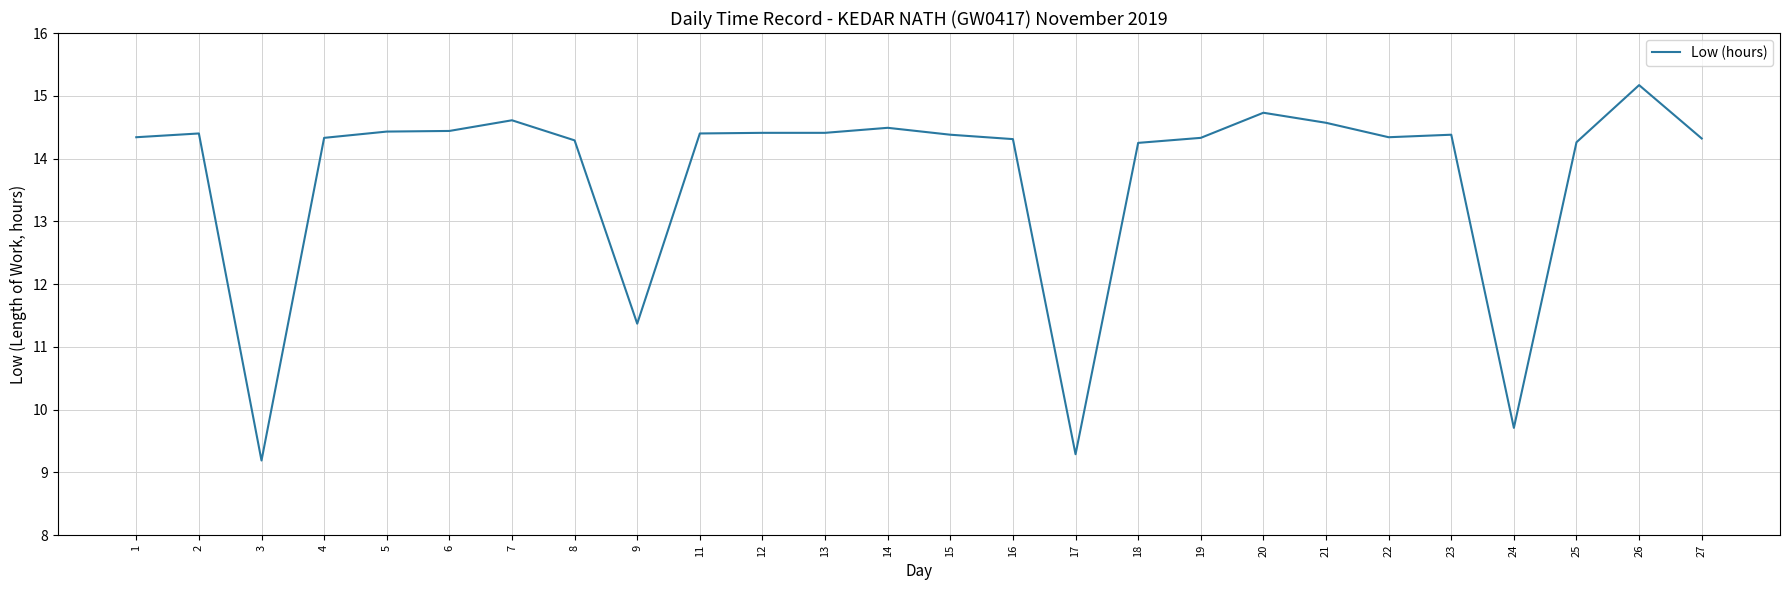

Between 2 and 20, which is larger?

20